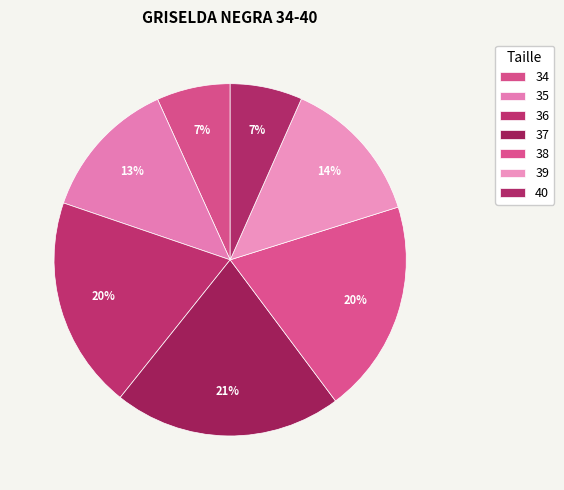

Does any single category account for the majority?

No